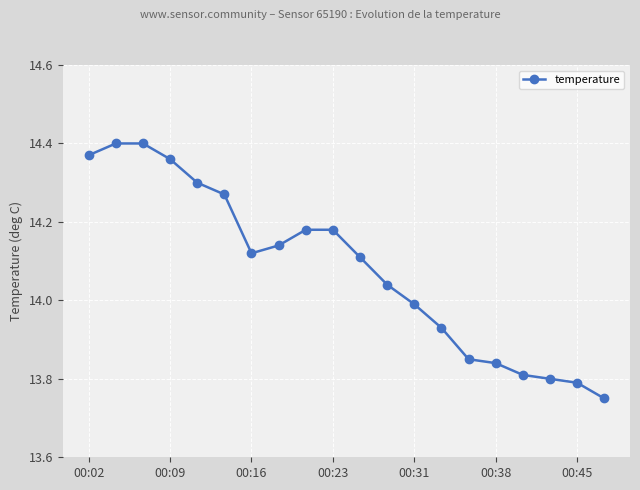

What is the difference between the second highest and second lowest values?

0.6